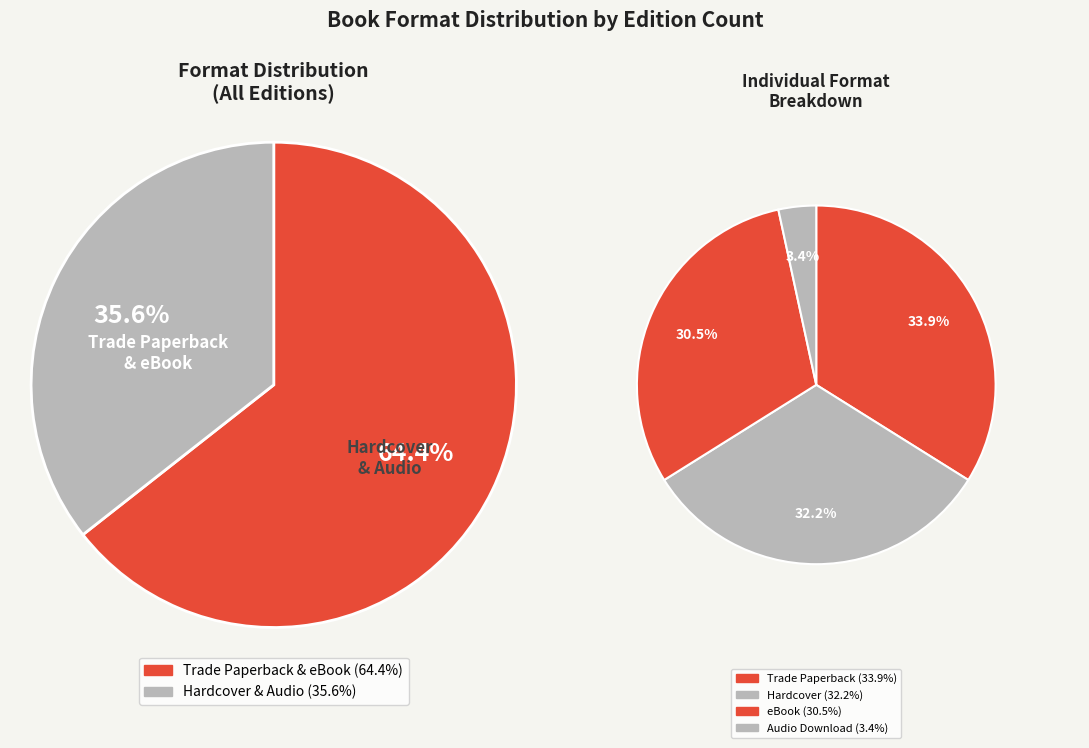

True or false: eBook accounts for 31% of the total.

True